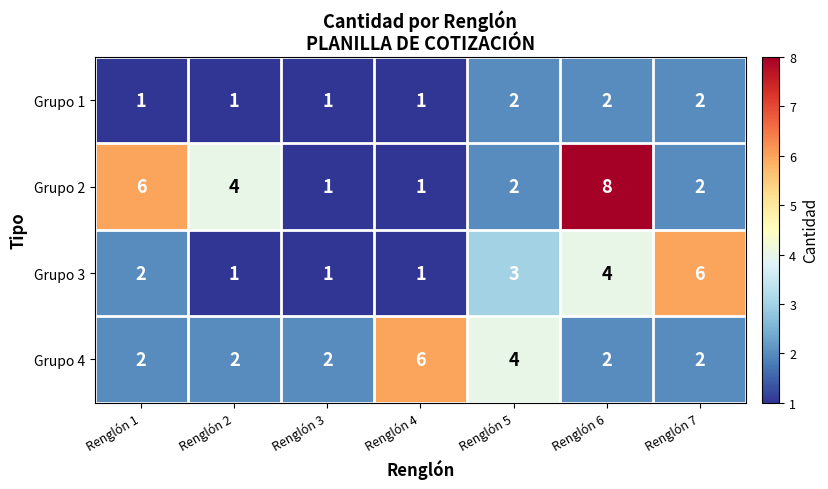

At which label is Grupo 3 closest to 3?

Renglón 5